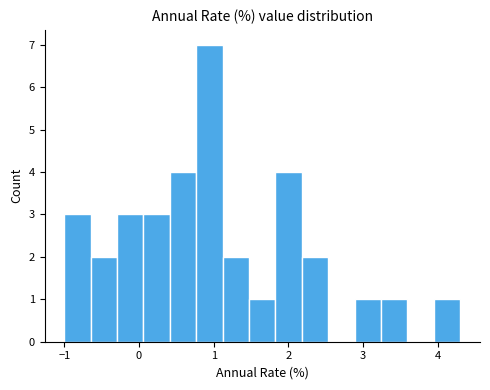

Read against the x-axis, roughly where is the centre of the tallest bar?

0.9